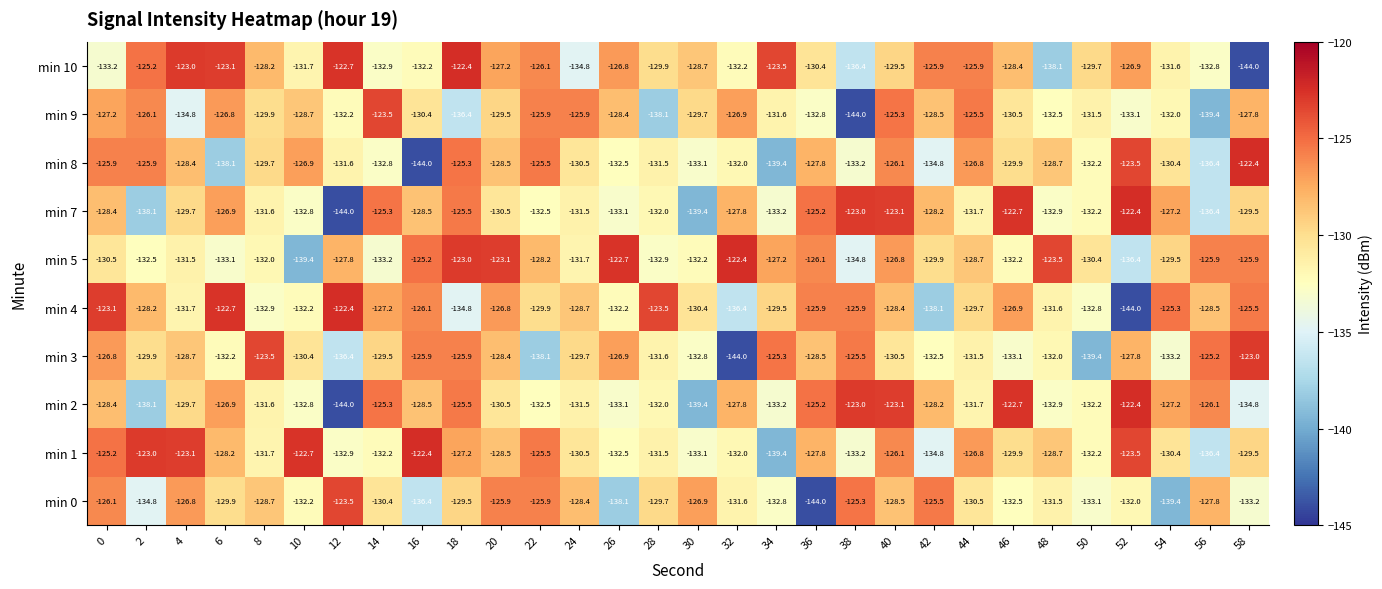

Between 10 and 30, which series saw the biggest shift?

min 1